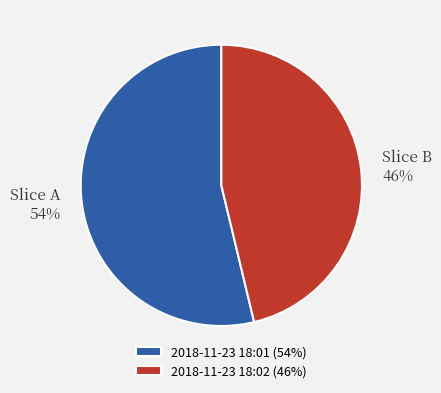

How many slices are in this pie chart?

2